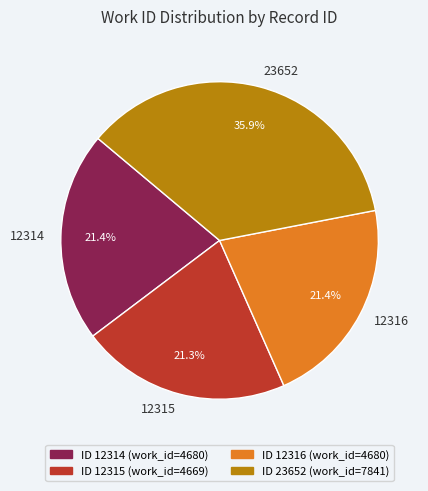

To the nearest percent, what is the difference between the largest and smallest slice percentages?

15%